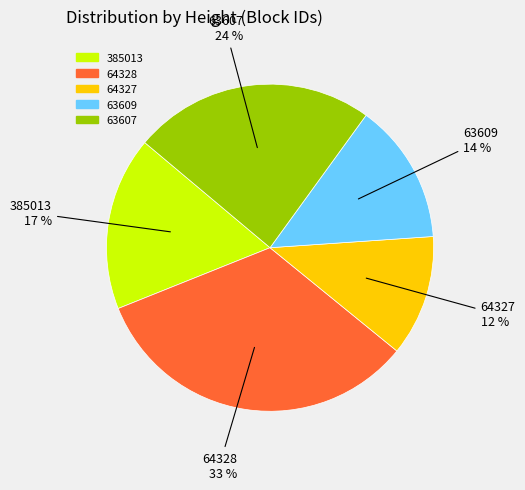

To the nearest percent, what percentage of the pie is 63609?

14%